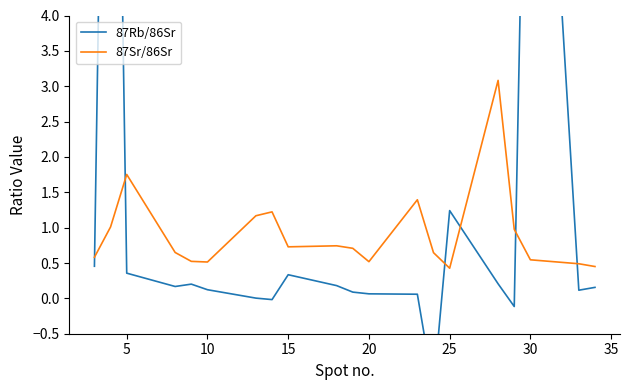

True or false: 87Rb/86Sr and 87Sr/86Sr cross at least once.

True